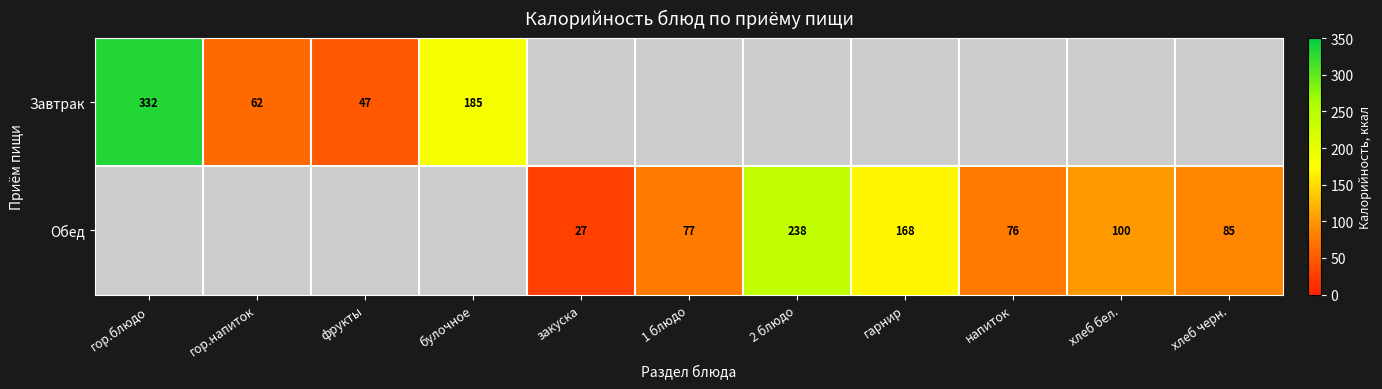

The Обед series shows 11.2 at закуска. True or false?

False